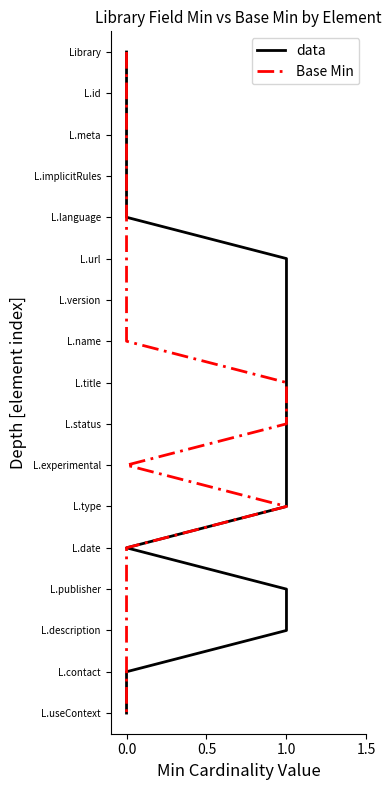

Is the value of Base Min at 0.0 greater than the value of data at 0.0?

No